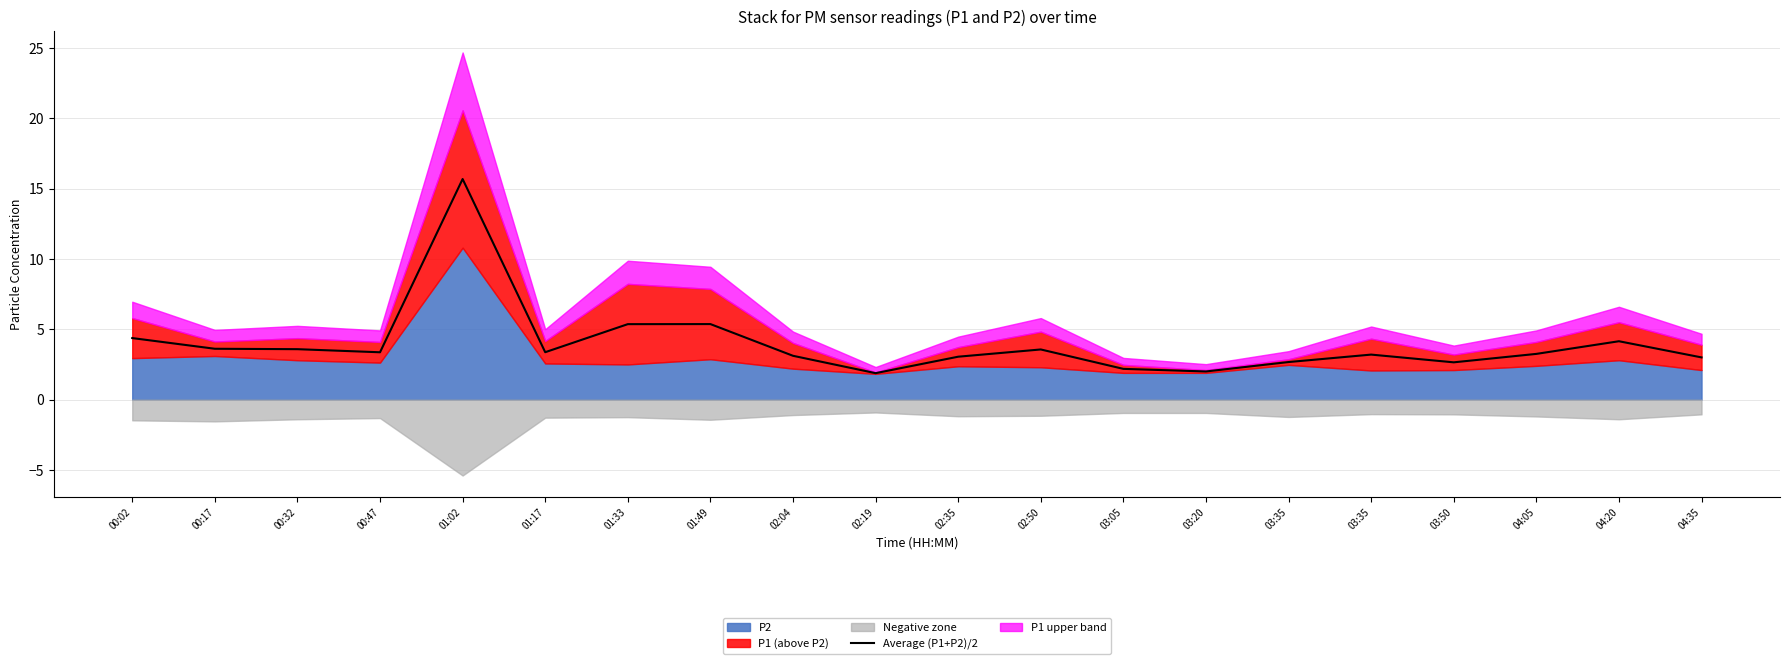

What is the label of the 14th point from the right?

01:33